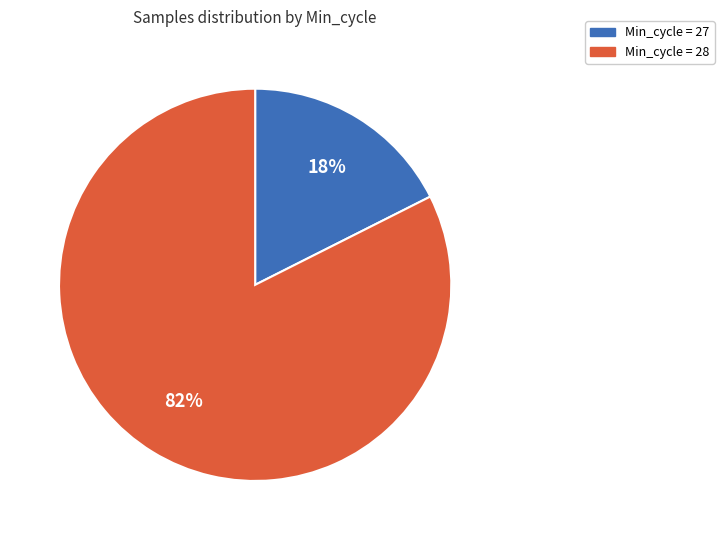

Is there a majority slice in this chart?

Yes